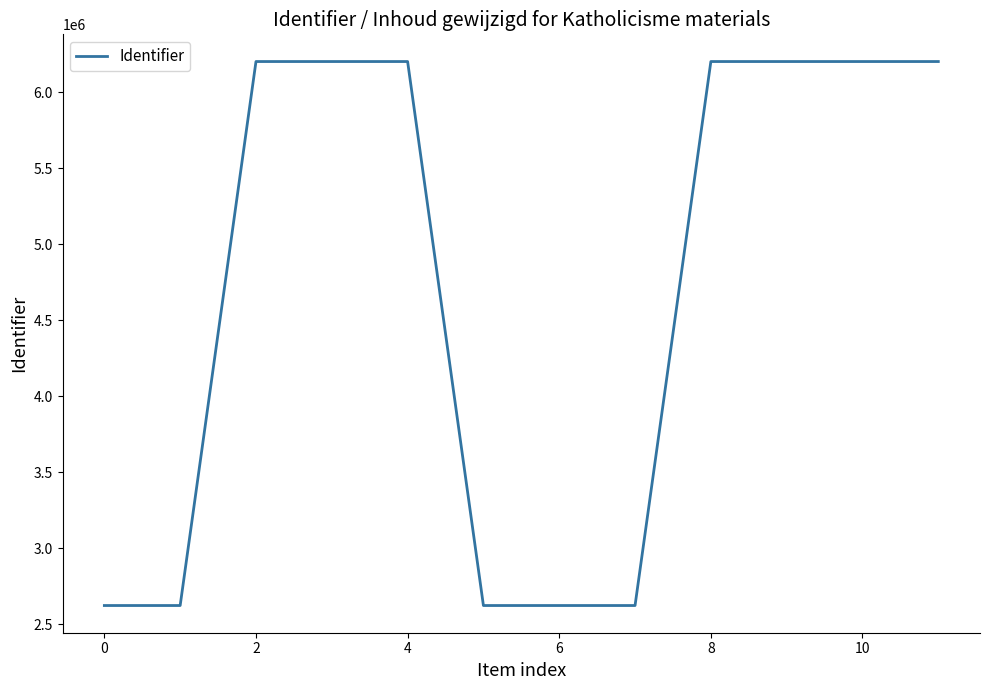

What is the minimum value shown in the chart?

2624560